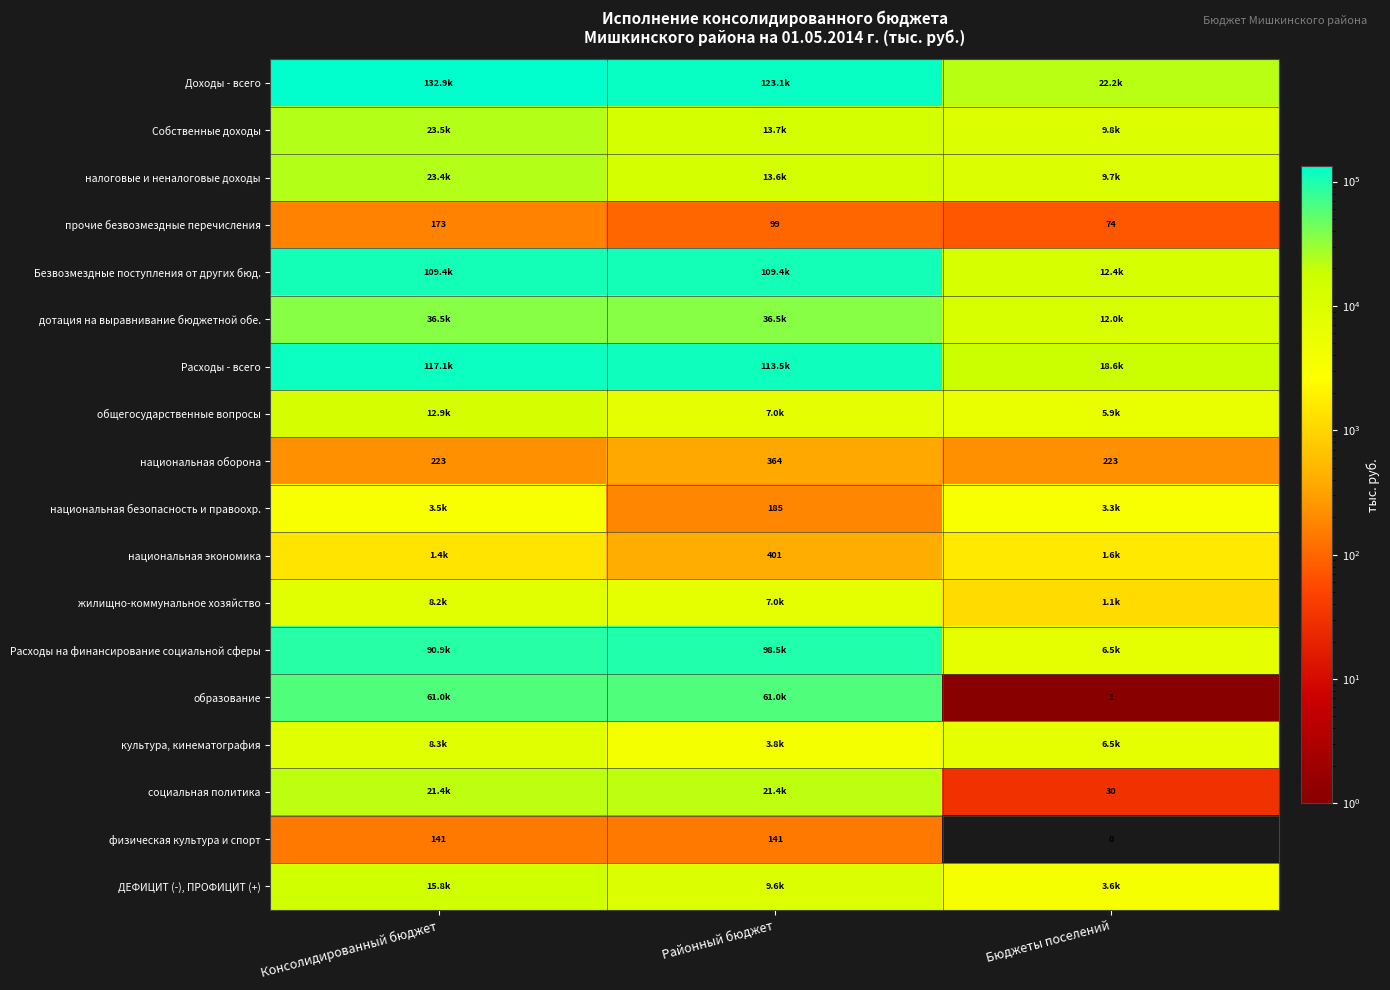

What is the difference between the национальная оборона values at Бюджеты поселений and Районный бюджет?

141